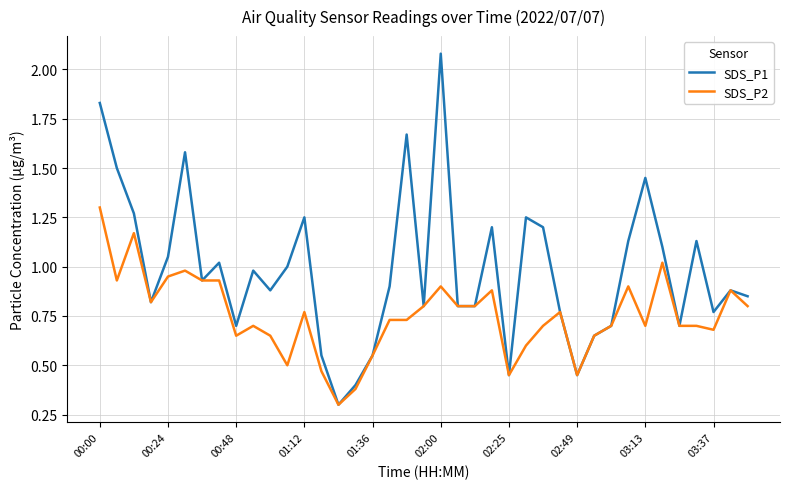

What is the sum of all SDS_P1 values?

38.3